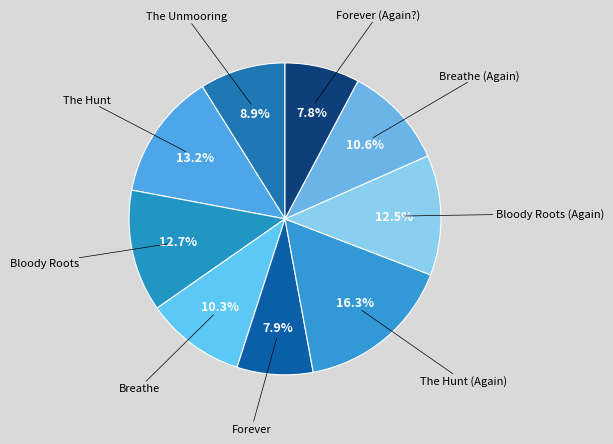

How many segments does this pie chart have?

9